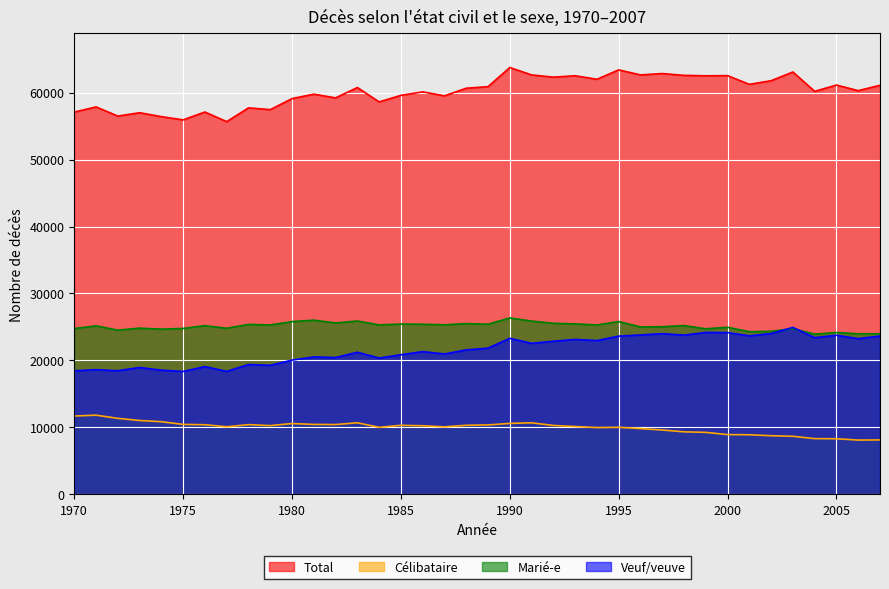

At which label does Veuf/veuve reach its peak?

2003